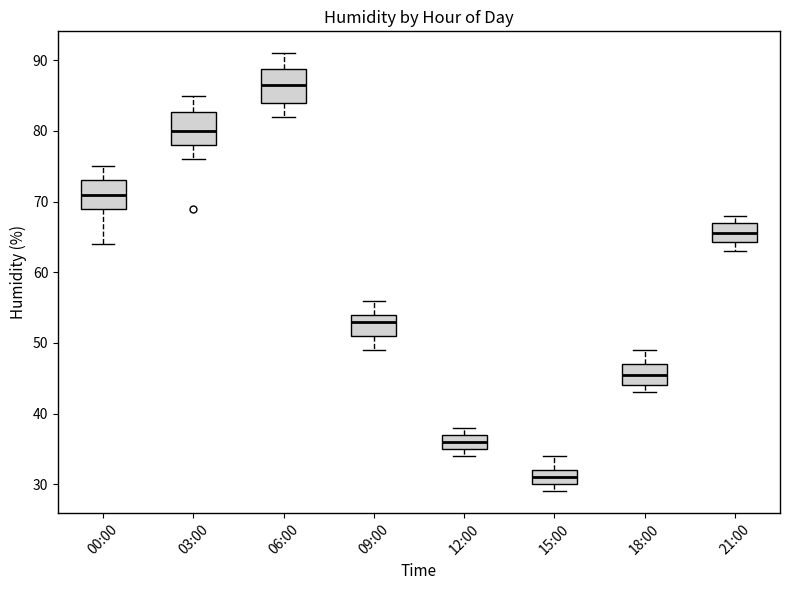

Where does the upper whisker of the box for 09:00 end on the y-axis? The values are not printed on the chart, so give them approximately, as read against the axis.

56